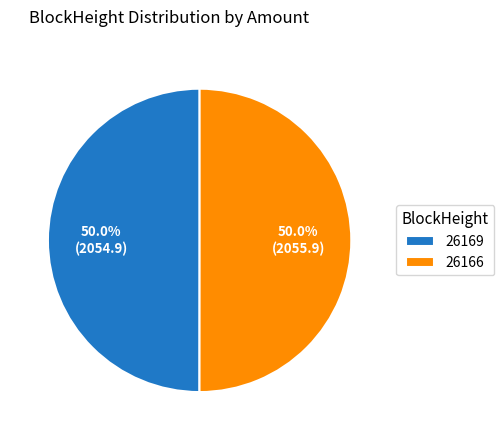

To the nearest percent, what is the difference between the 26169 and 26166 slice percentages?

0%